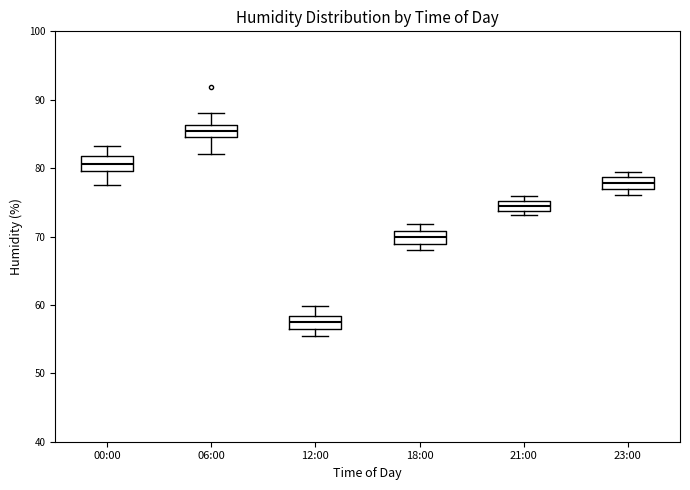

Which box has the highest median line?

06:00